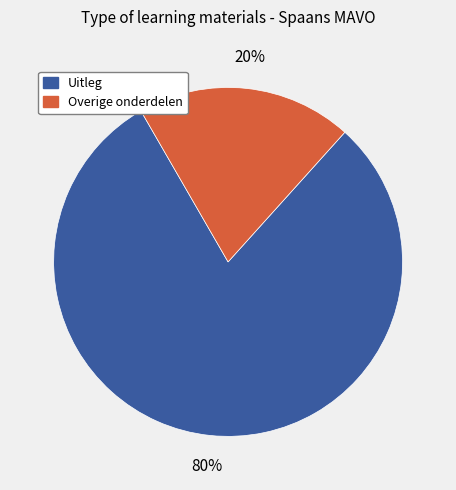

Is there any slice that represents more than half of the pie?

Yes